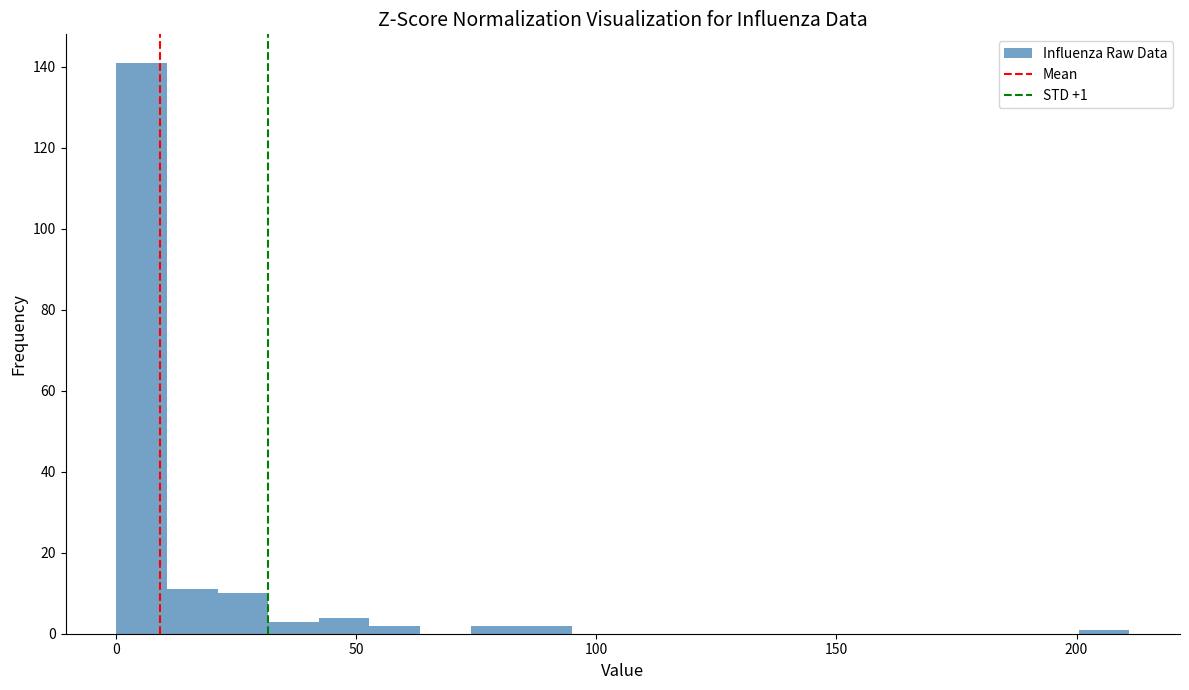

Read against the x-axis, roughly where is the centre of the tallest bar?

5